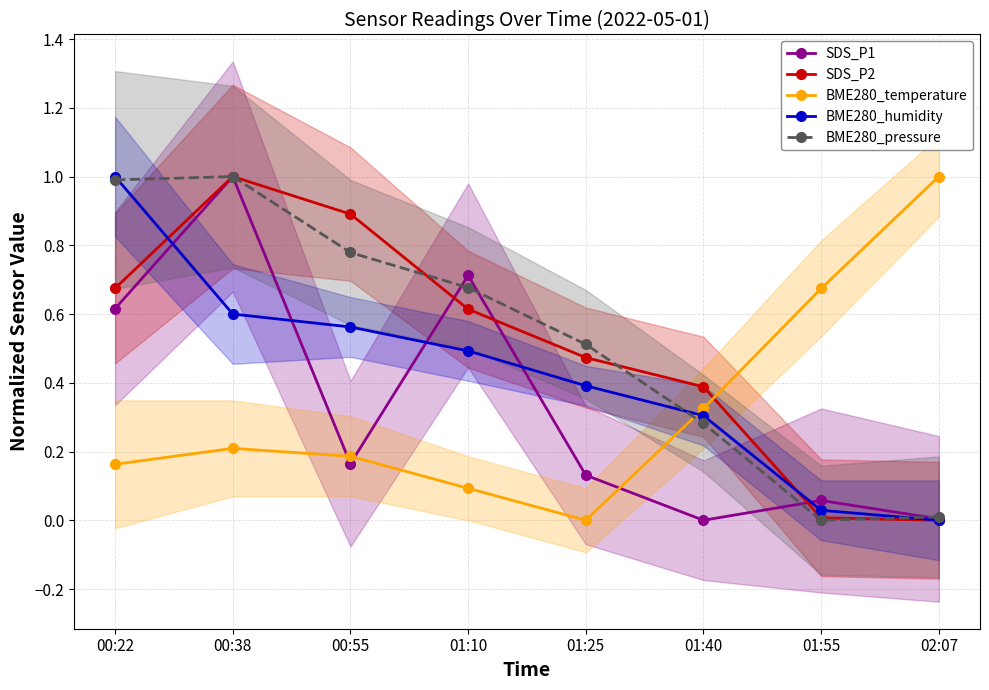

True or false: BME280_temperature has a value of 0.1 at 01:10.

True